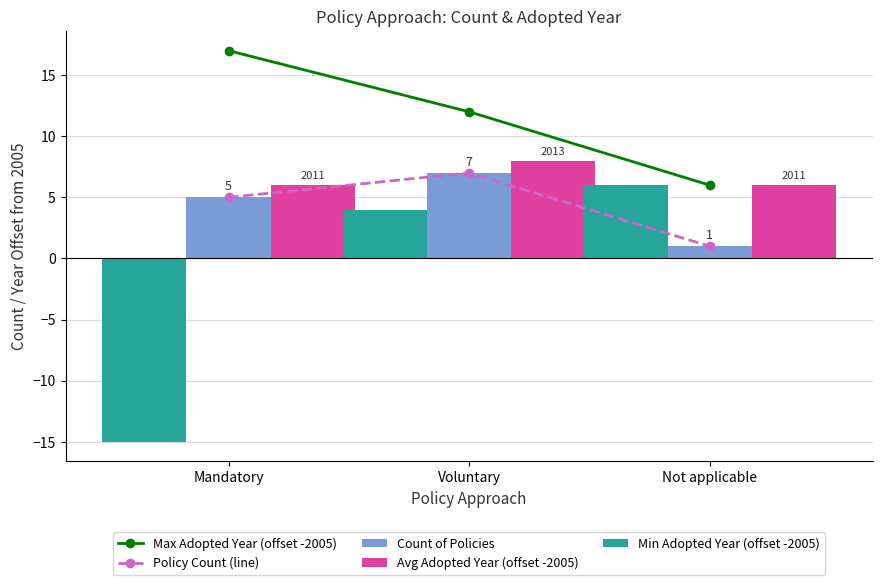

What is the total value across all series at Mandatory?

18